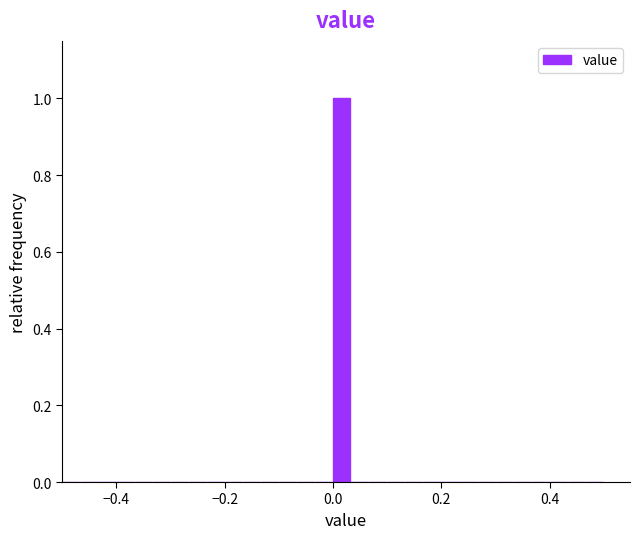

Read against the x-axis, roughly where is the centre of the tallest bar?

0.02